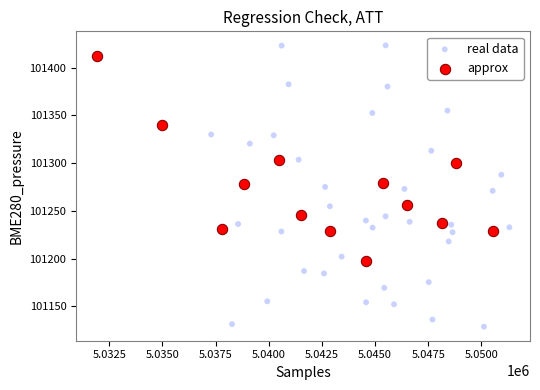

Which series contains the lowest Y value?

real data